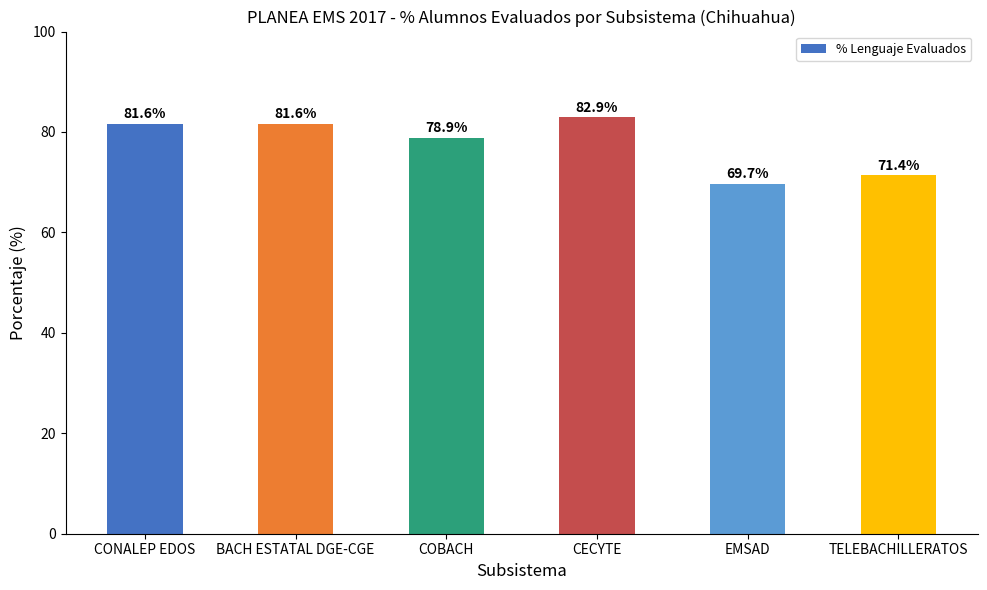

Reading left to right, what are all the values shown in this chart?

CONALEP EDOS=81.6	BACH ESTATAL DGE-CGE=81.6	COBACH=78.9	CECYTE=82.9	EMSAD=69.7	TELEBACHILLERATOS=71.4